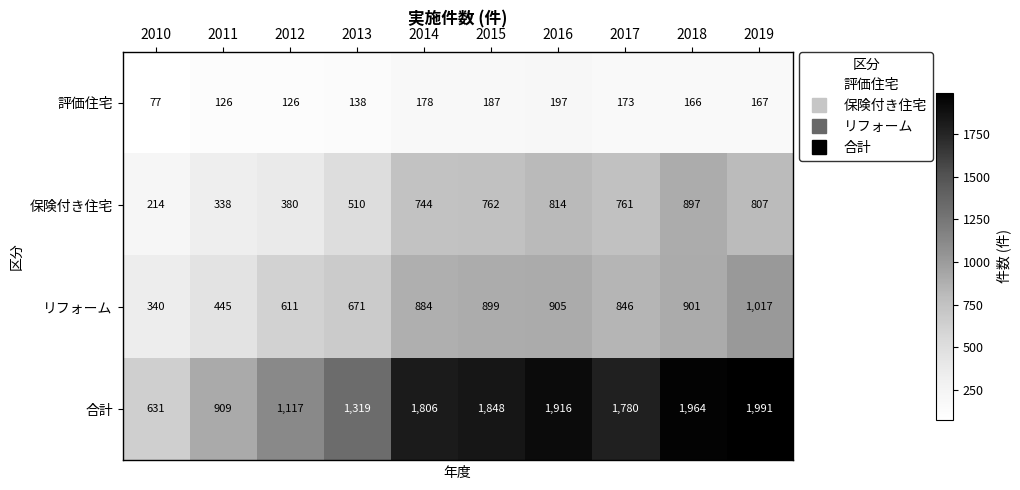

What is the difference between the maximum and second lowest values in the リフォーム series?

572